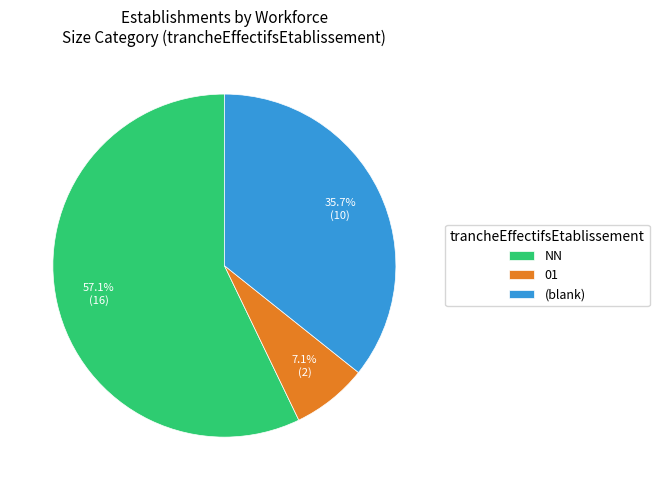

Is there any slice that represents more than half of the pie?

Yes